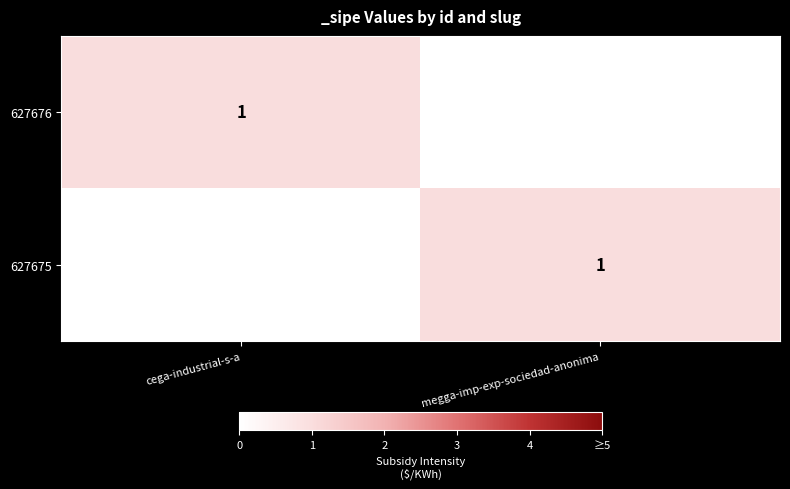

Rank the categories by 627676 value from lowest to highest.

megga-imp-exp-sociedad-anonima, cega-industrial-s-a